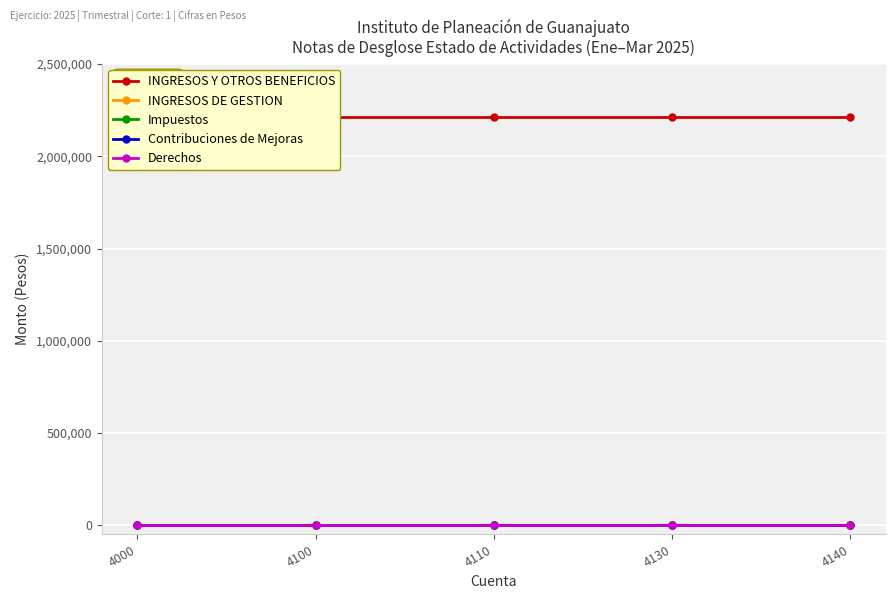

Which series has the largest total across all categories?

INGRESOS Y OTROS BENEFICIOS